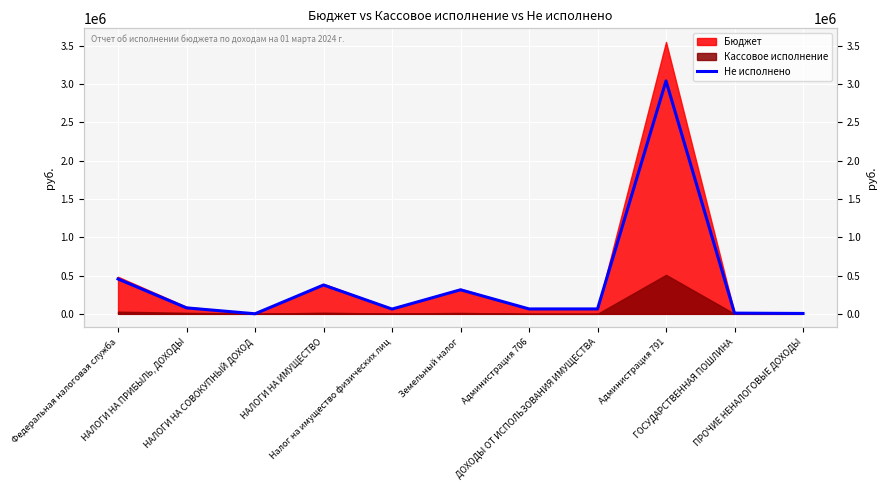

Reading left to right, extract all data points from this chart.

455654.9	77917.4	1000.0	376737.5	62506.9	314230.6	64200.0	64200.0	3042630.0	9480.0	5000.0